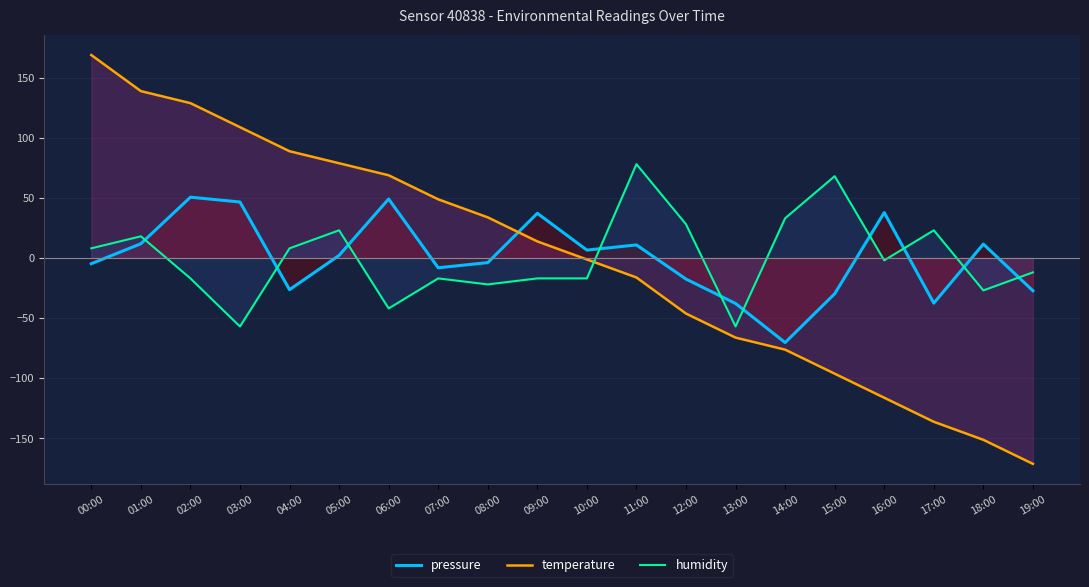

What is the approximate value of pressure at 02:00?

50.5